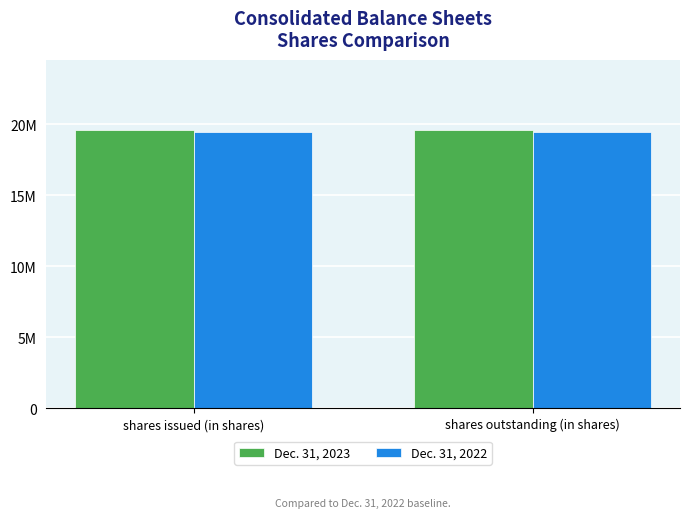

Which label corresponds to the smallest value in the chart?

shares issued (in shares)